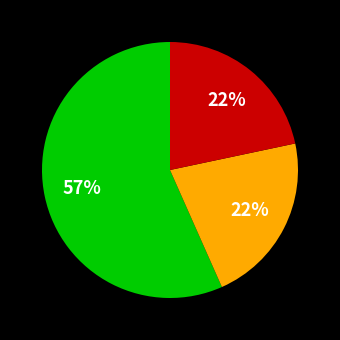

To the nearest percent, what is the difference between the largest and smallest slice percentages?

35%